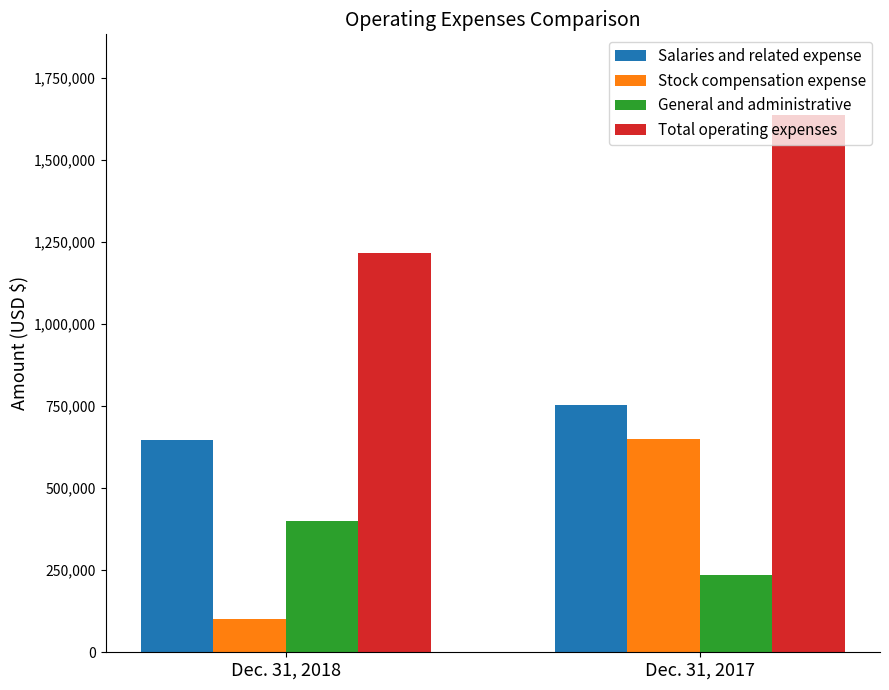

Which series has the widest spread of values?

Stock compensation expense